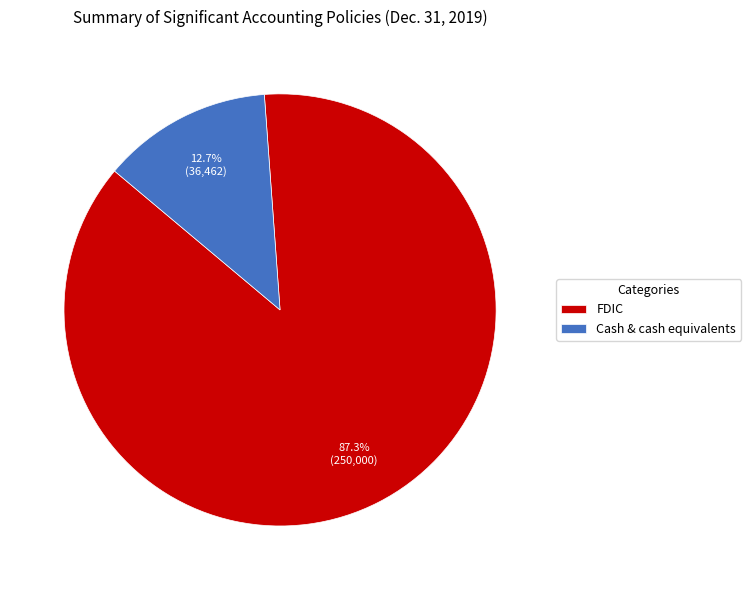

What percentage is NOT represented by Cash & cash equivalents?

87.3%